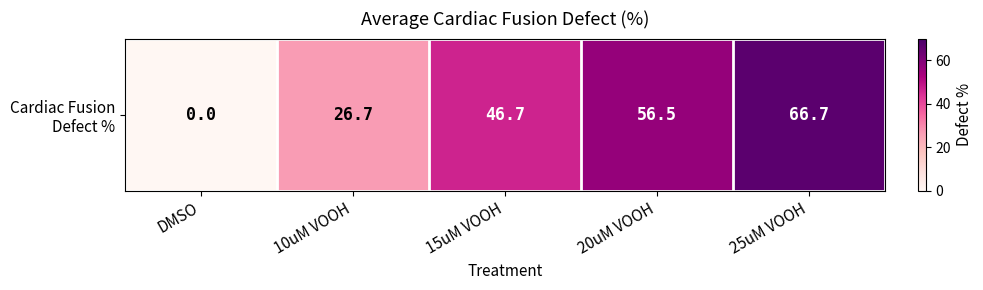

The value at 15uM VOOH is 64.0. True or false?

False